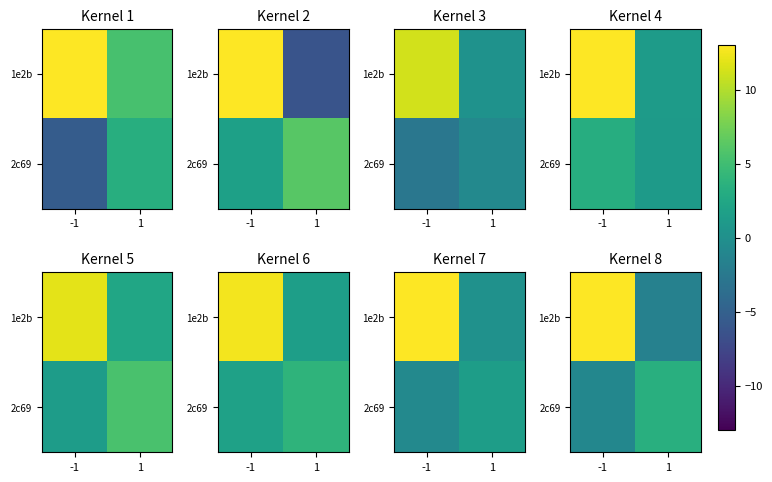

What is the total value across all series at 1?

1.8